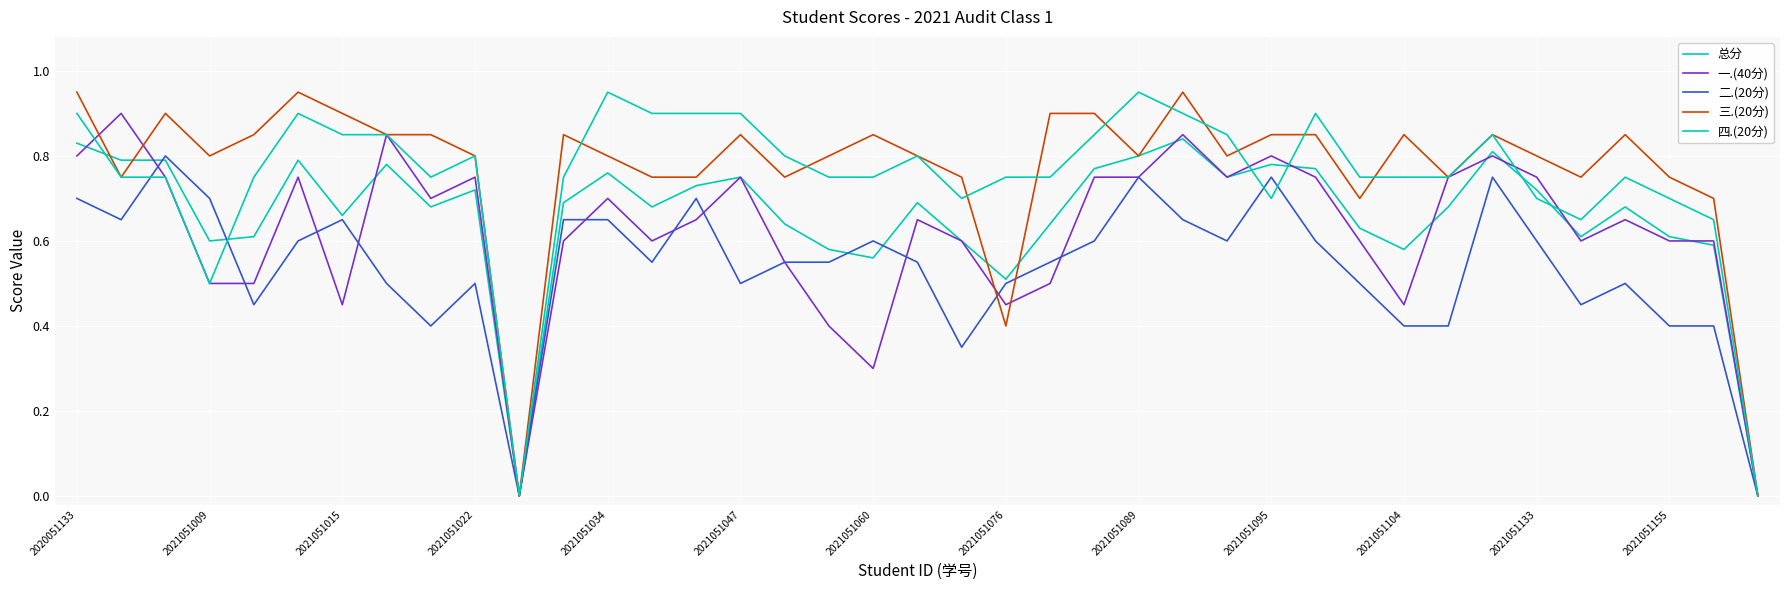

Is this an area chart (filled region under the line)?

No